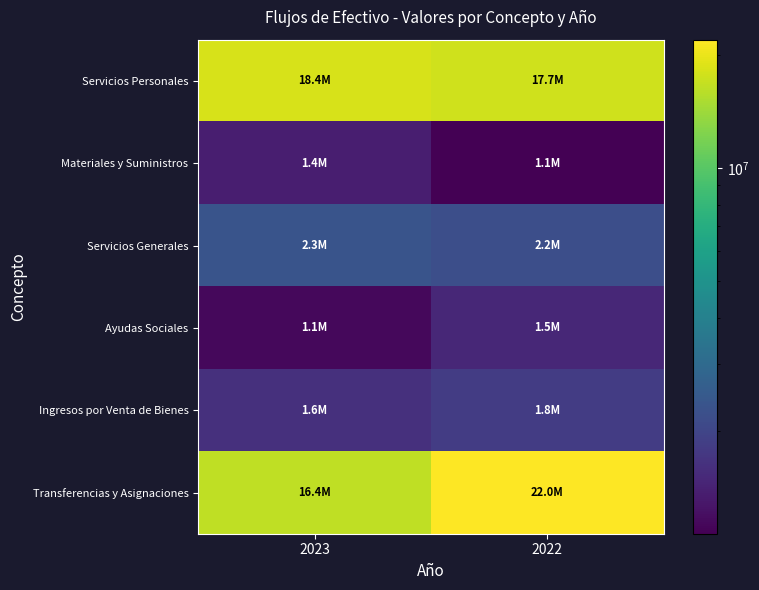

At how many categories does at least one series exceed 8801134?

2